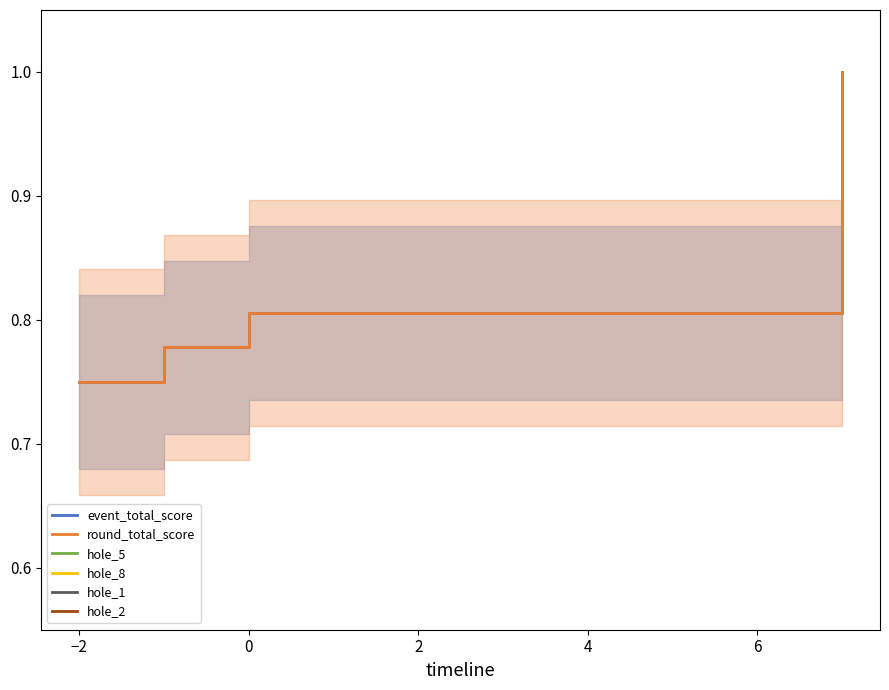

Is the value of round_total_score at 4 greater than the value of hole_1 at −2?

Yes